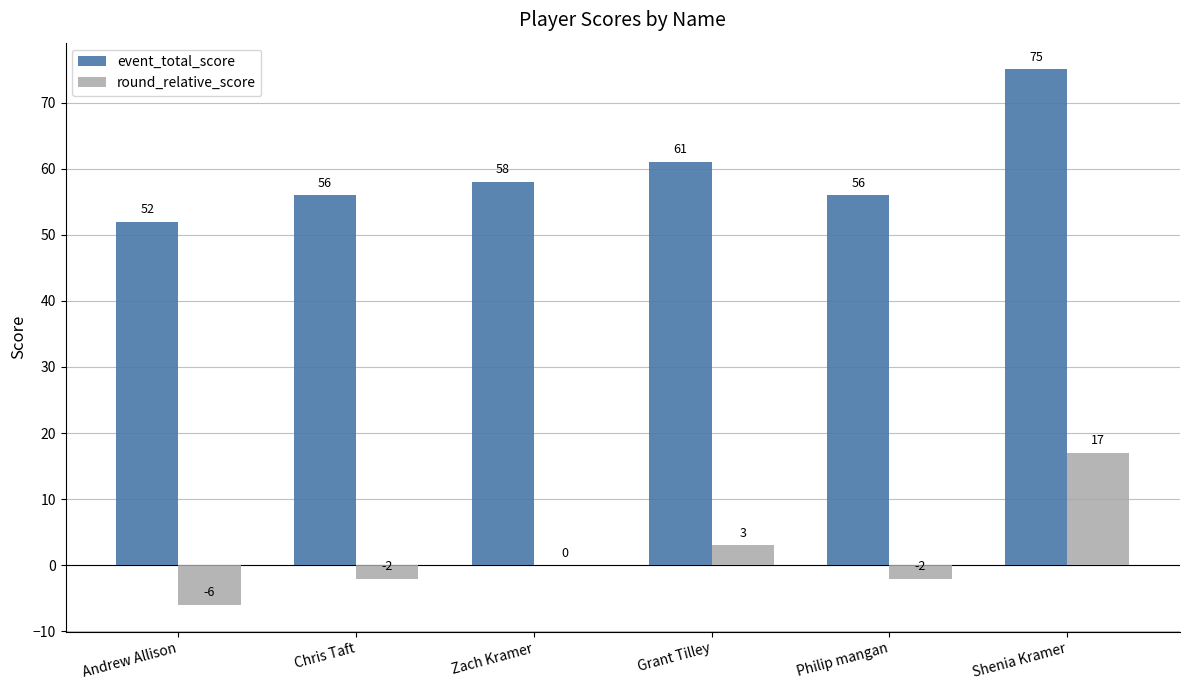

The event_total_score series shows 56 at Chris Taft. True or false?

True